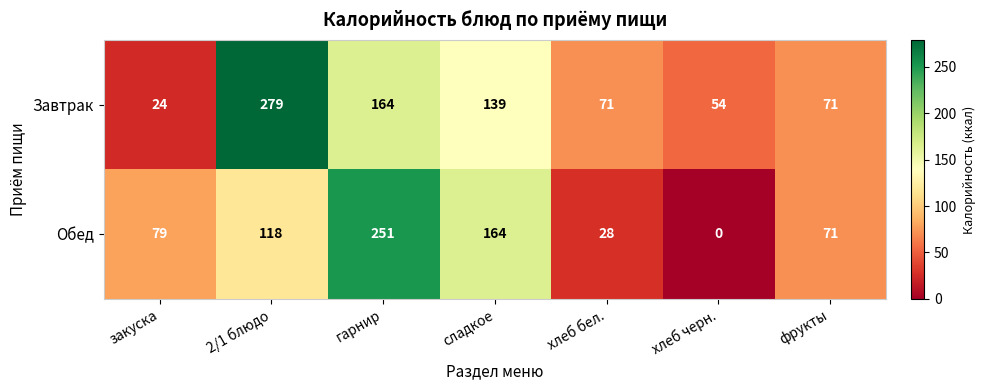

What is the maximum value for Обед?

251